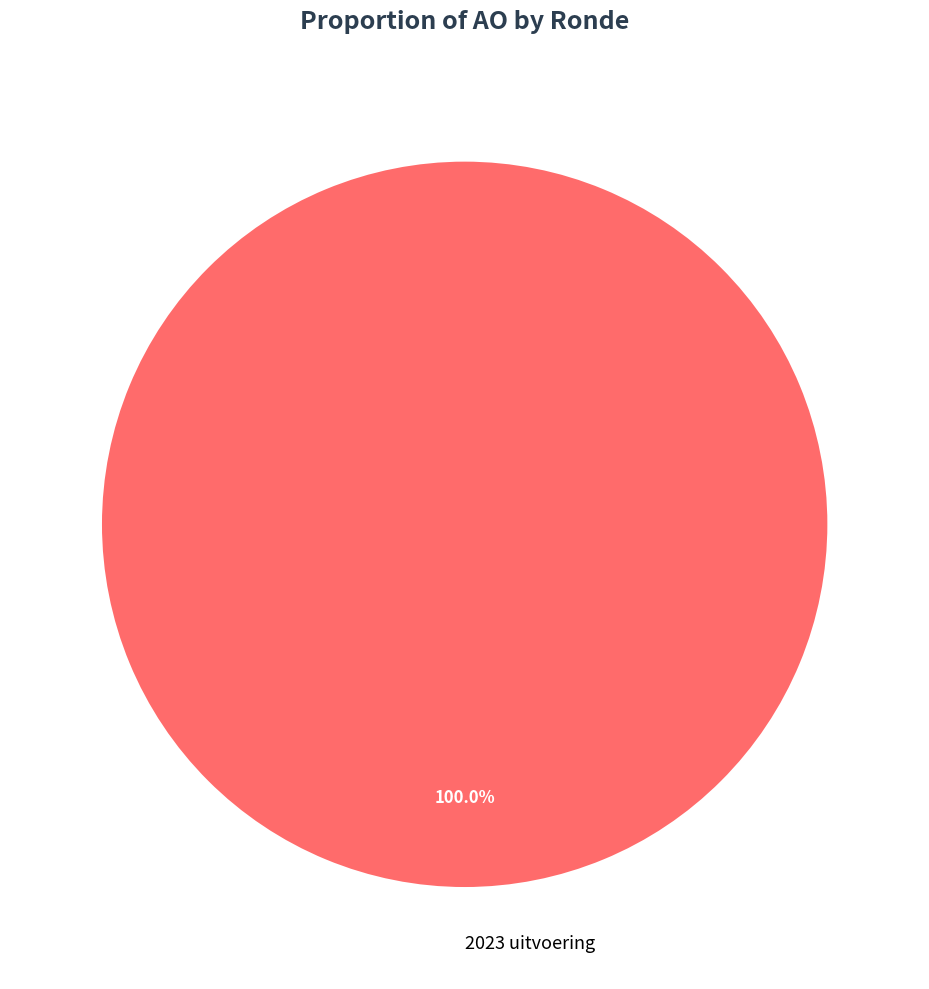

What is the majority slice?

2023 uitvoering